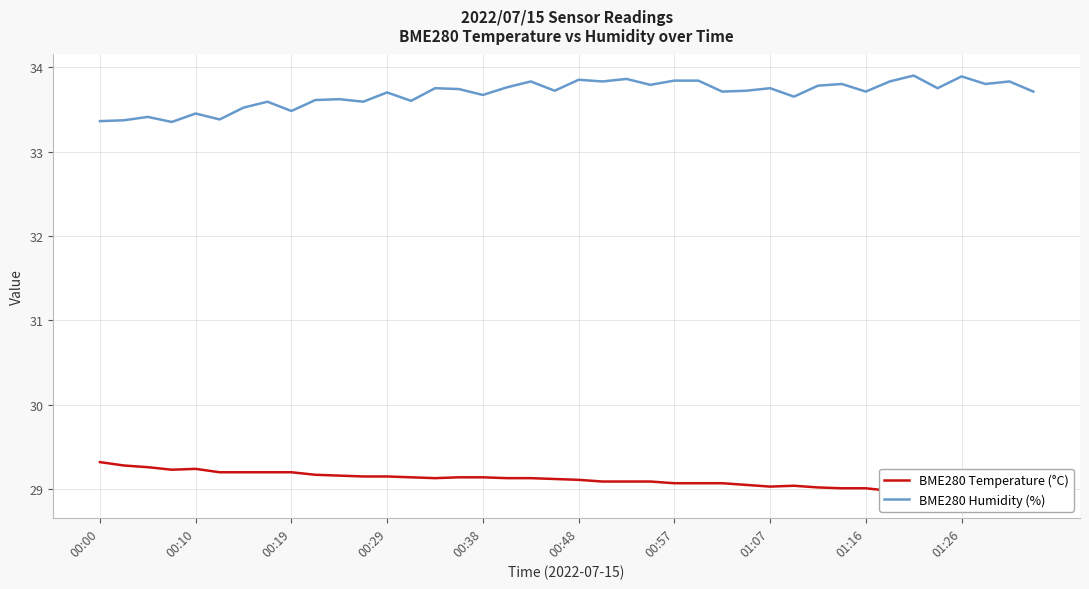

Is it true that BME280 Humidity (%) equals 33.8 at 01:07?

True